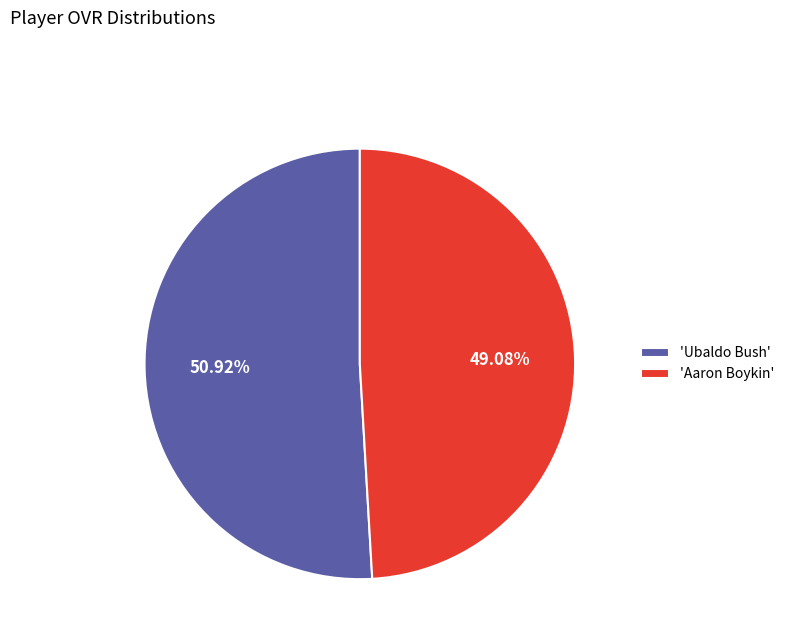

Which slice represents more than half of the pie?

'Ubaldo Bush'